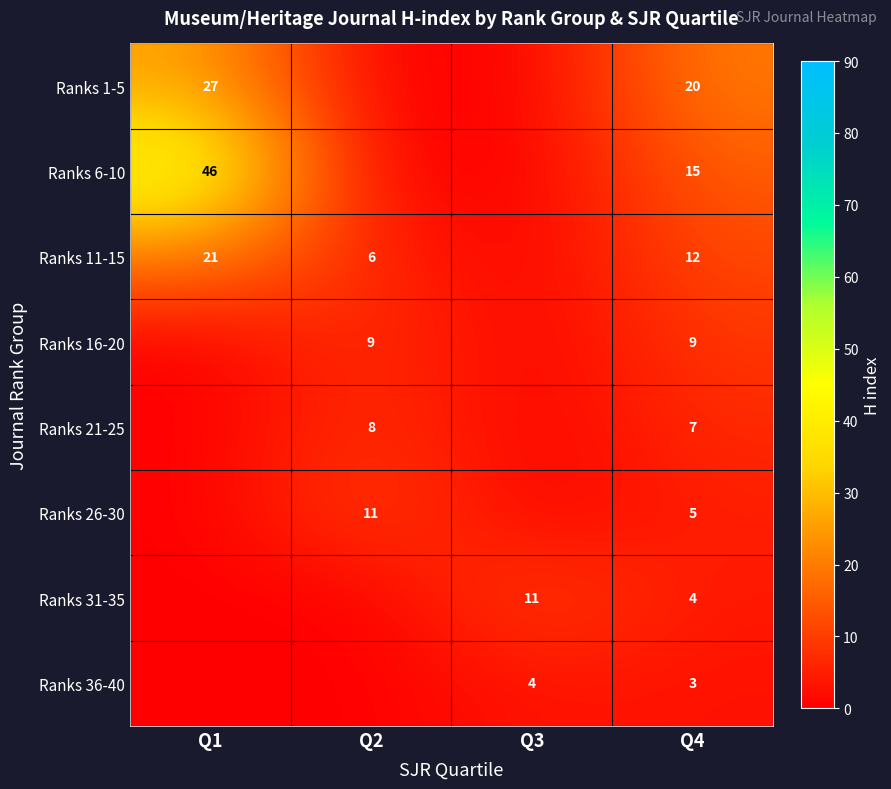

Is it true that Ranks 16-20 equals 9 at Q2?

True